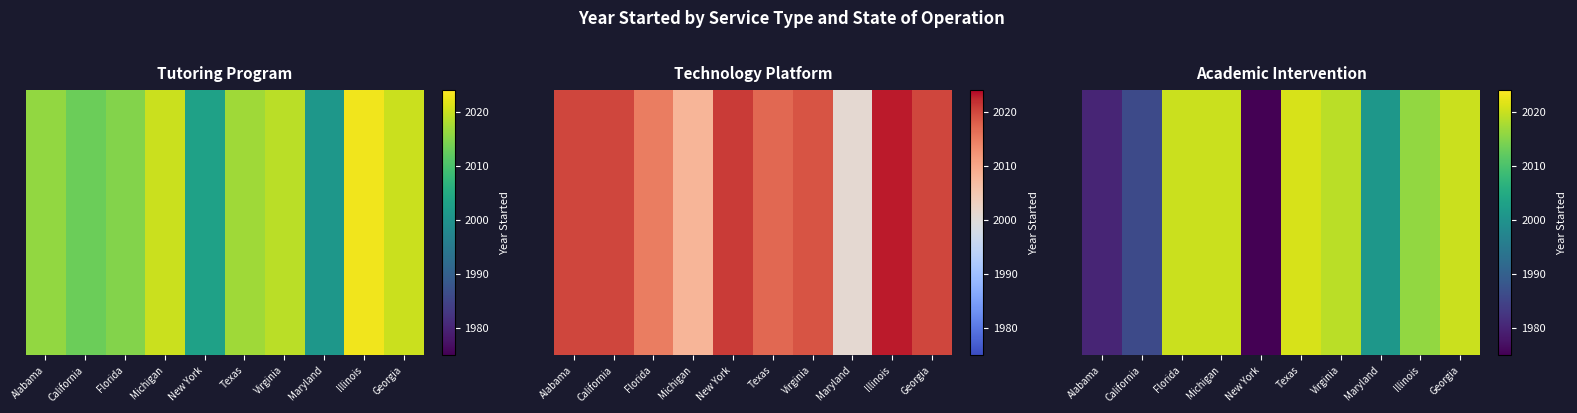

True or false: the data shows 3208 at Alabama.

False